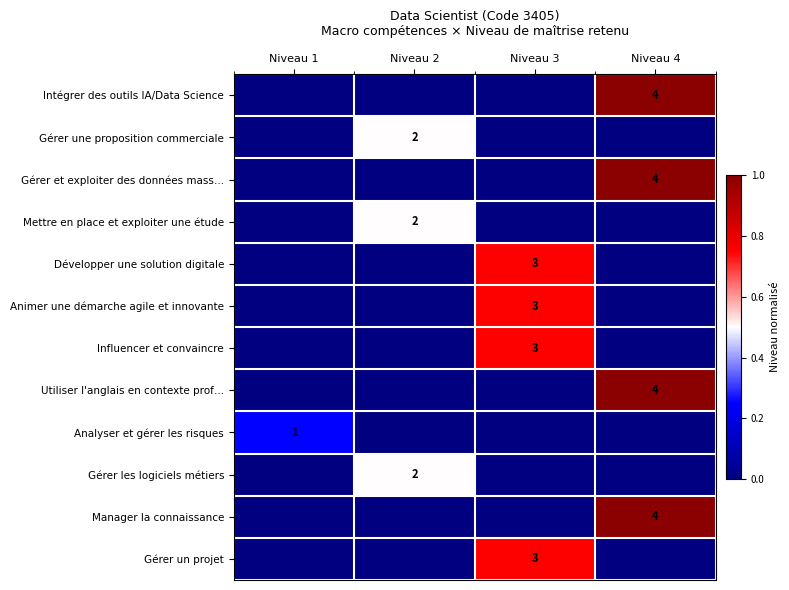

The value of Utiliser l'anglais en contexte prof… at Niveau 4 is 6. True or false?

False